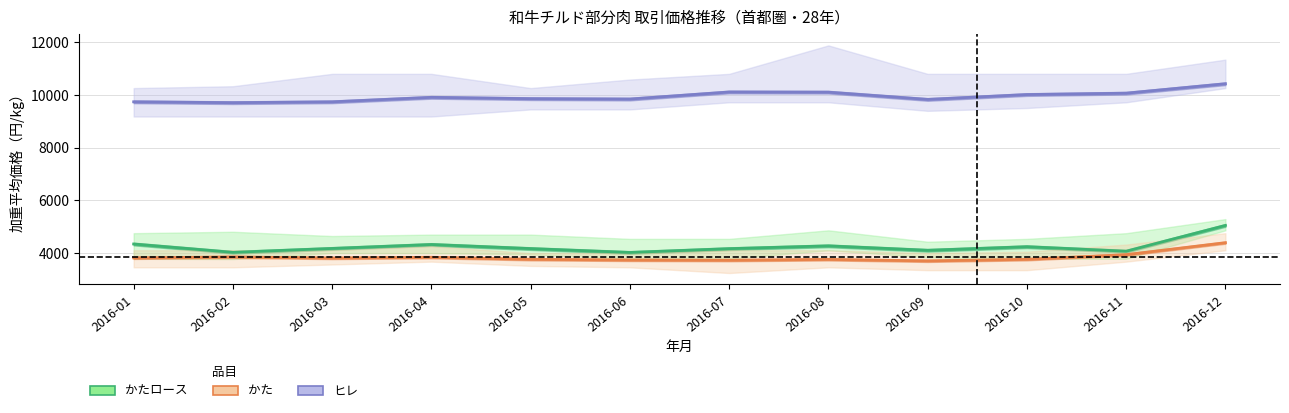

Between 2016-08 and 2016-09, which series saw the biggest shift?

ヒレ 加重平均